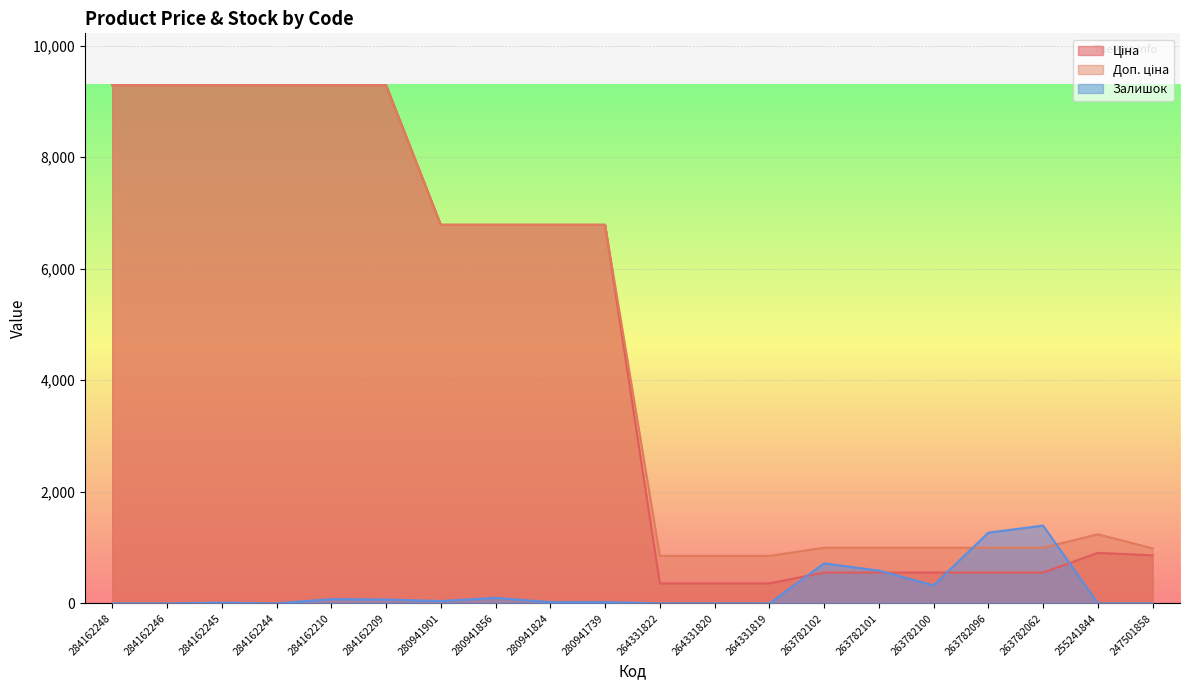

What is the sum of the Доп. ціна values at 284162210 and 263782102?

10287.9